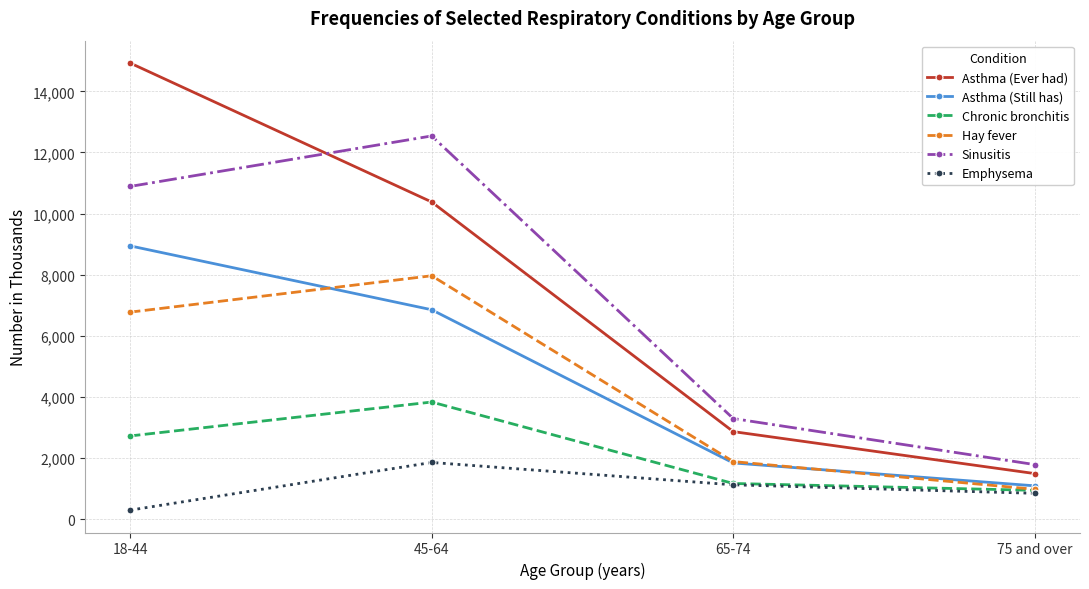

Which series has the widest spread of values?

Asthma (Ever had)